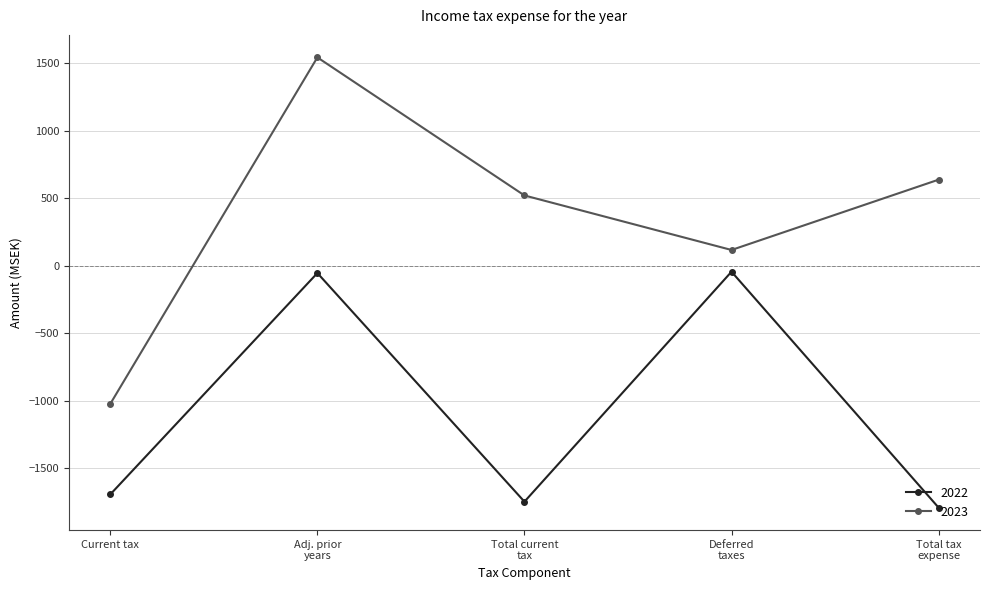

What is the sum of all 2022 values?

-5332